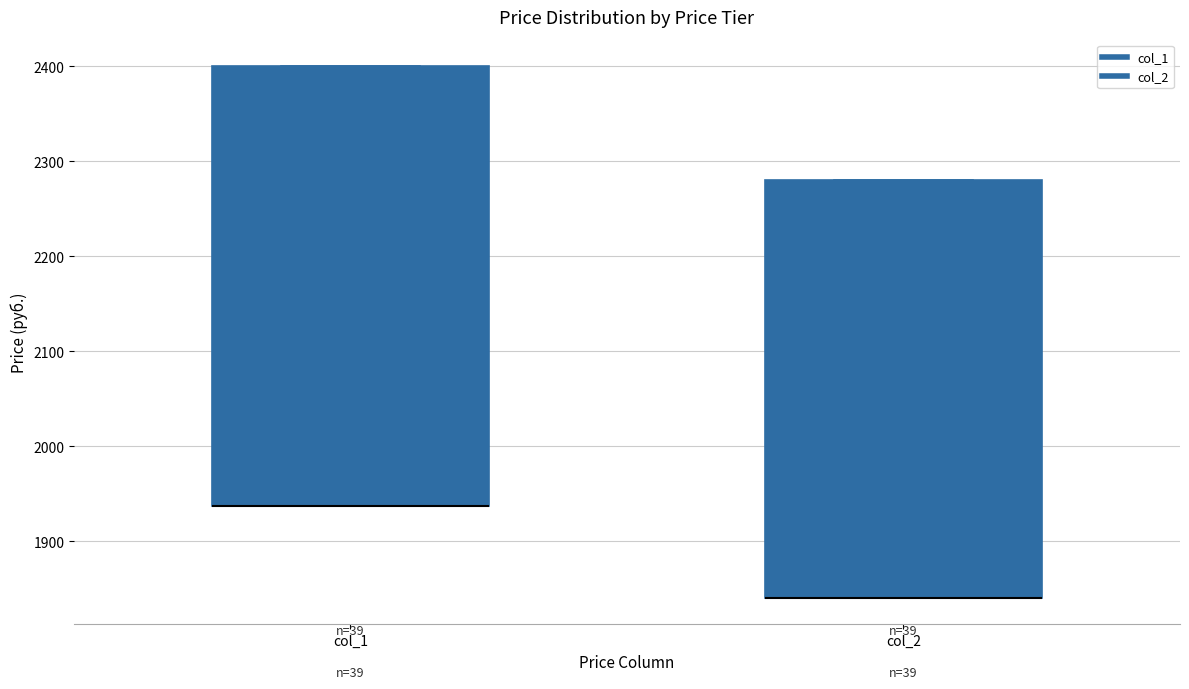

Which box is the tallest, from its lower edge to its upper edge?

col_1